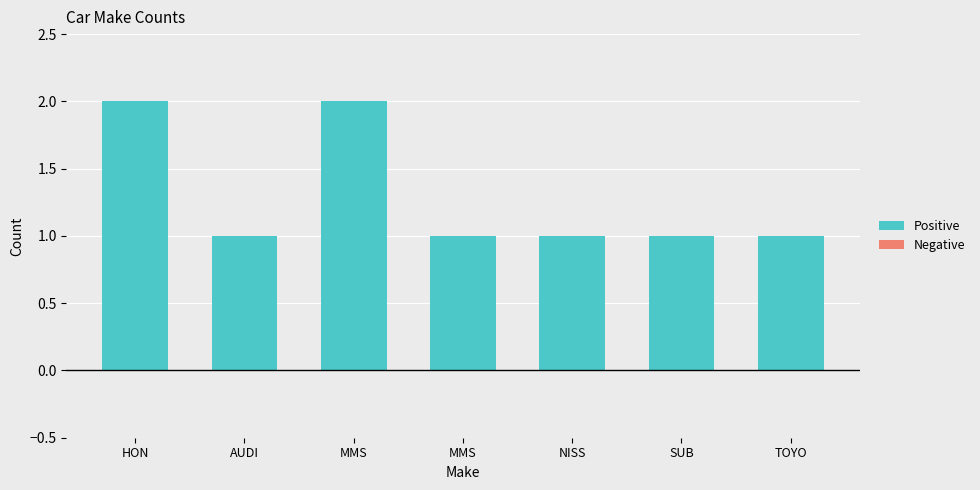

Reading right to left, list all the values displayed in this chart.

Positive: TOYO=1	SUB=1	NISS=1	MMS=1	MMS=2	AUDI=1	HON=2
Negative: TOYO=0	SUB=0	NISS=0	MMS=0	MMS=0	AUDI=0	HON=0